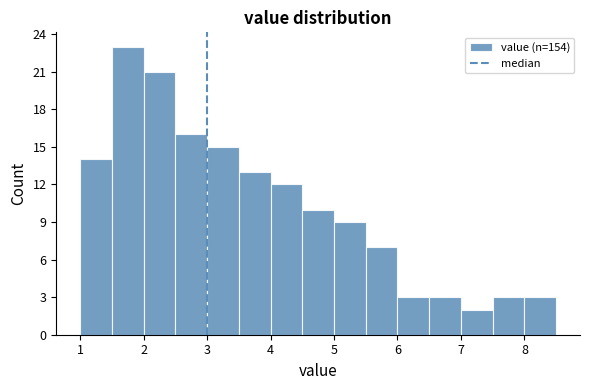

How tall is the bar that spans 2.0 to 2.5 on the x-axis? The values are not printed on the chart, so give them approximately, as read against the axis.

21